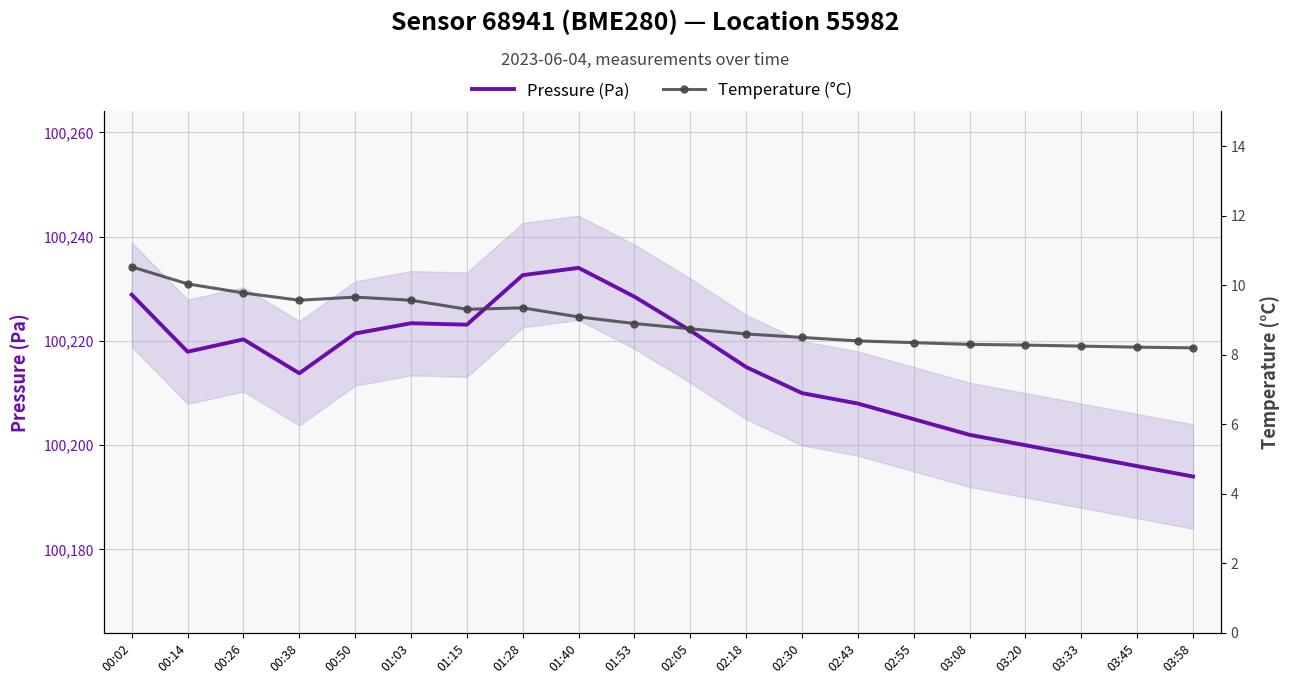

What is the maximum value for Temperature (°C)?

10.5